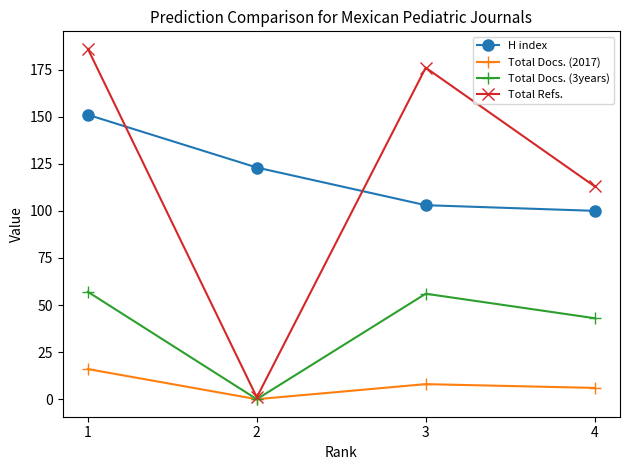

What is the value of the Total Docs. (3years) point at the 3rd from the left?

56